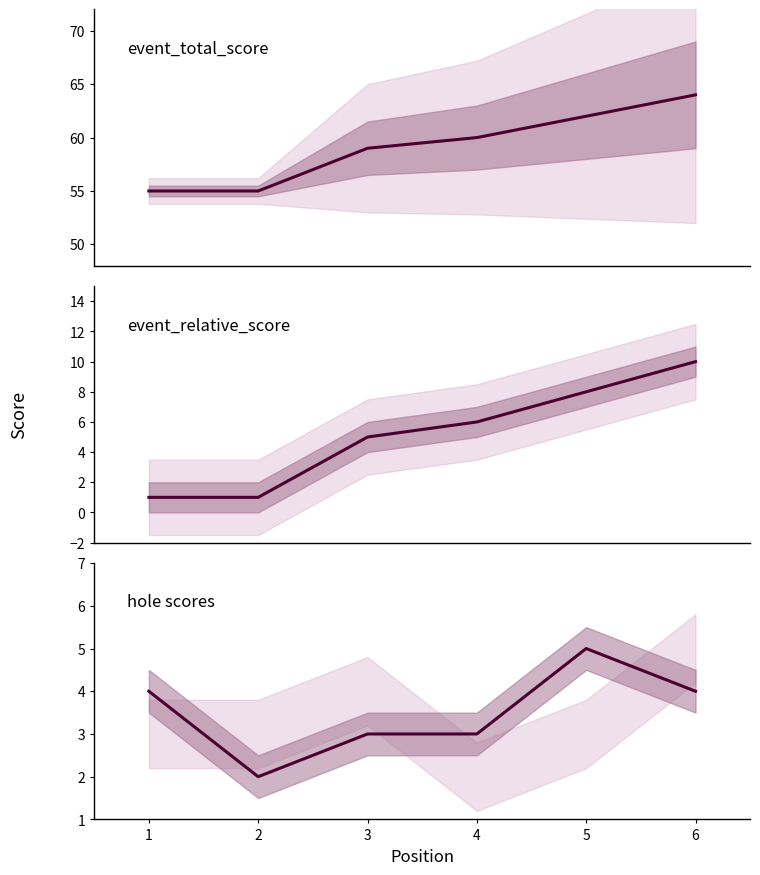

What is the approximate value of hole_10 at 5?

5